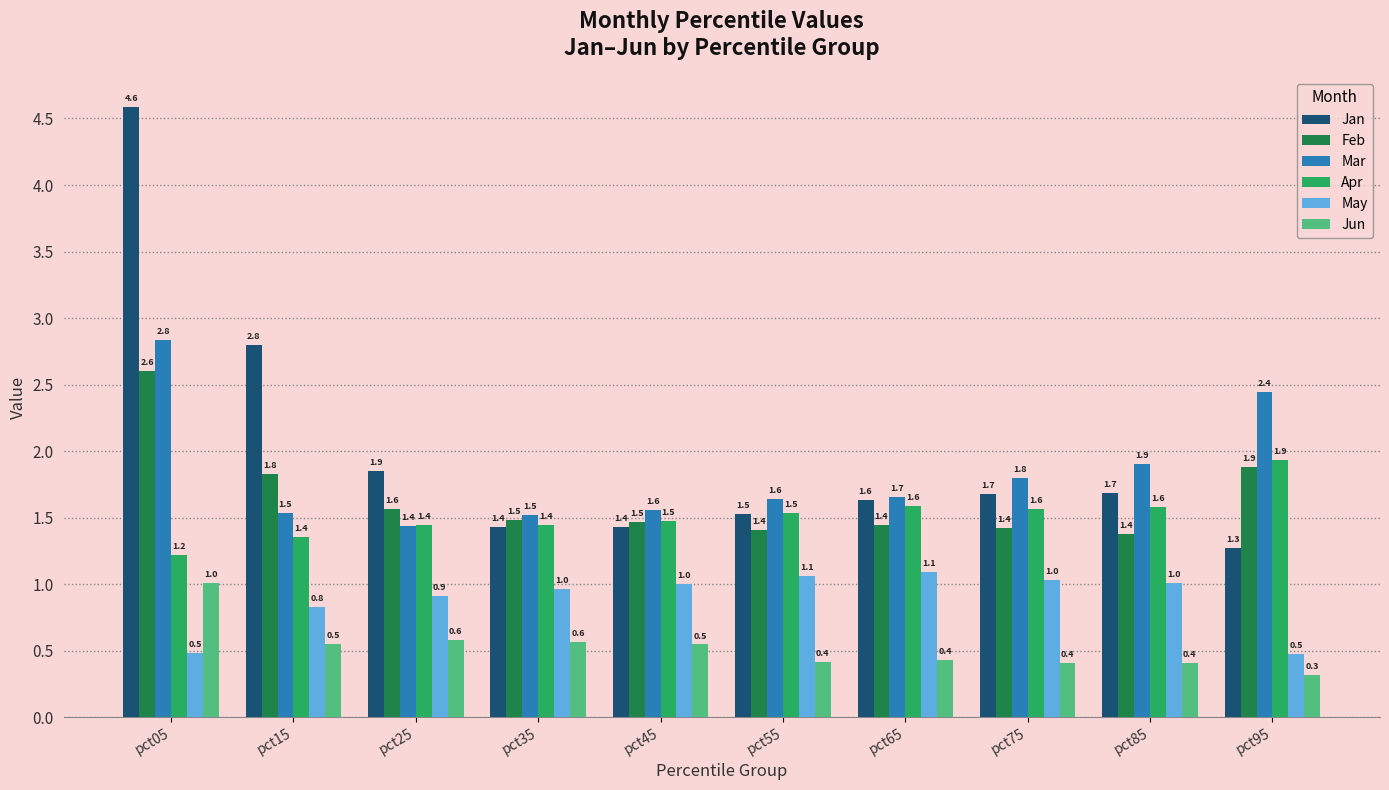

What is the value of the May bar at the 1st from the left?

0.5